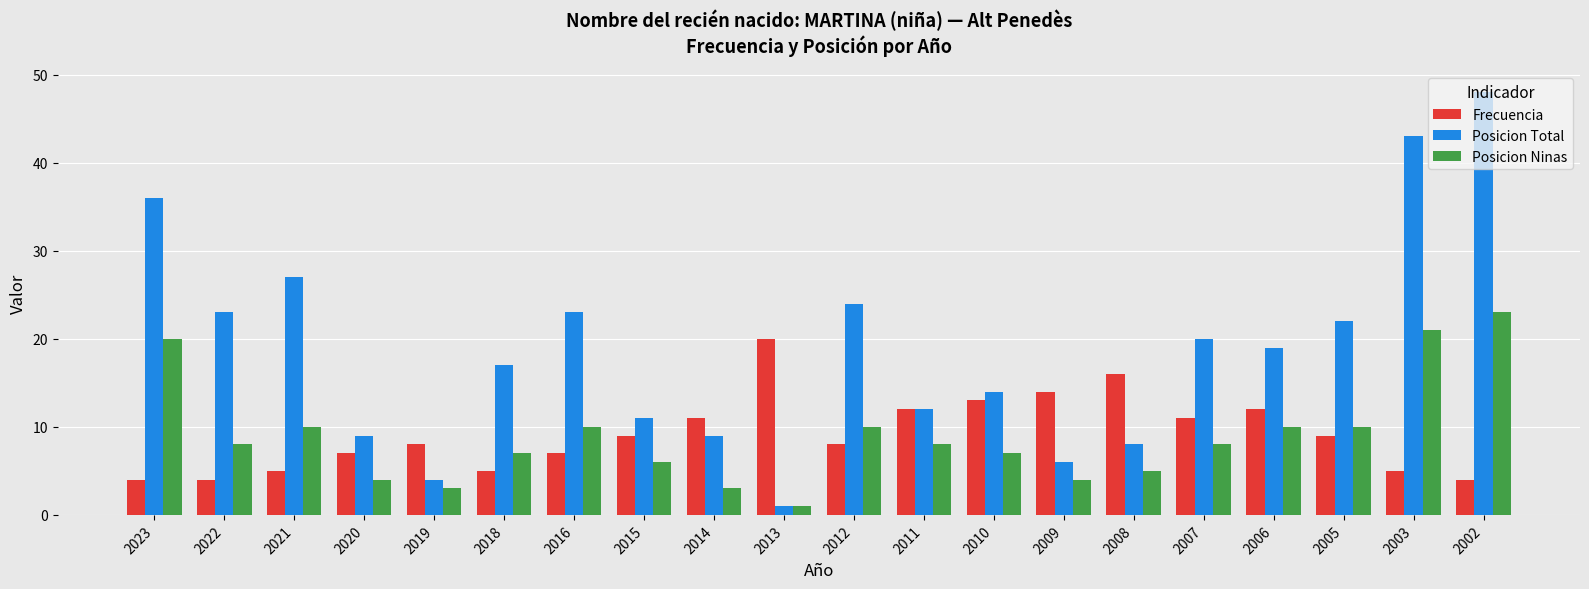

List the series in order of their peak value, lowest first.

Frecuencia, Posicion Ninas, Posicion Total